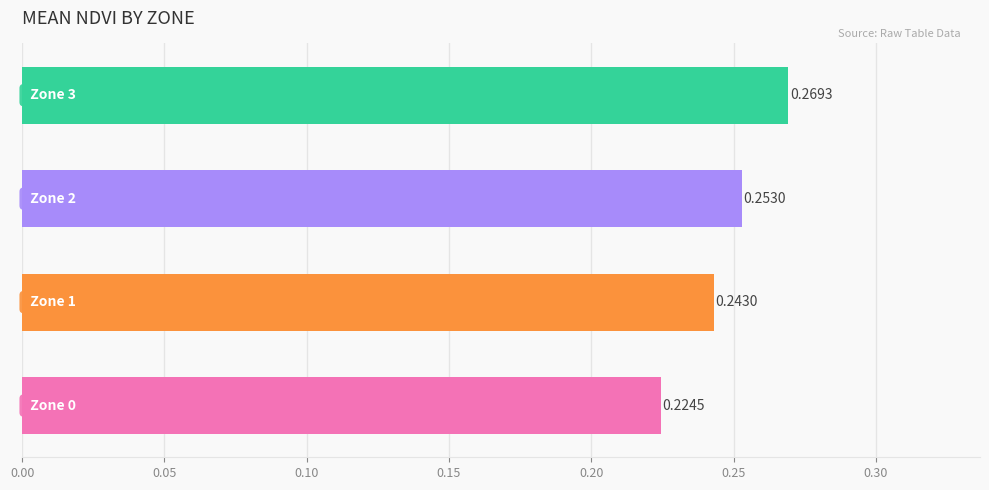

What is the sum of all values?

1.0